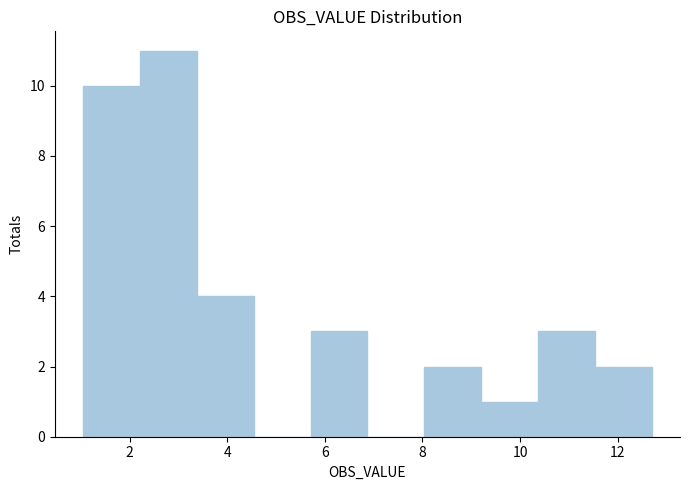

Reading left to right, list every bar in this chart as the range it spans on the x-axis followed by its height. Neither the bar edges nor the heights are printed on the chart, so give them approximately, as read against the axes.

1.0 to 2.2: 10
2.2 to 3.4: 11
3.4 to 4.6: 4
4.6 to 5.8: 0
5.8 to 6.8: 3
6.8 to 8.0: 0
8.0 to 9.2: 2
9.2 to 10.4: 1
10.4 to 11.6: 3
11.6 to 12.6: 2